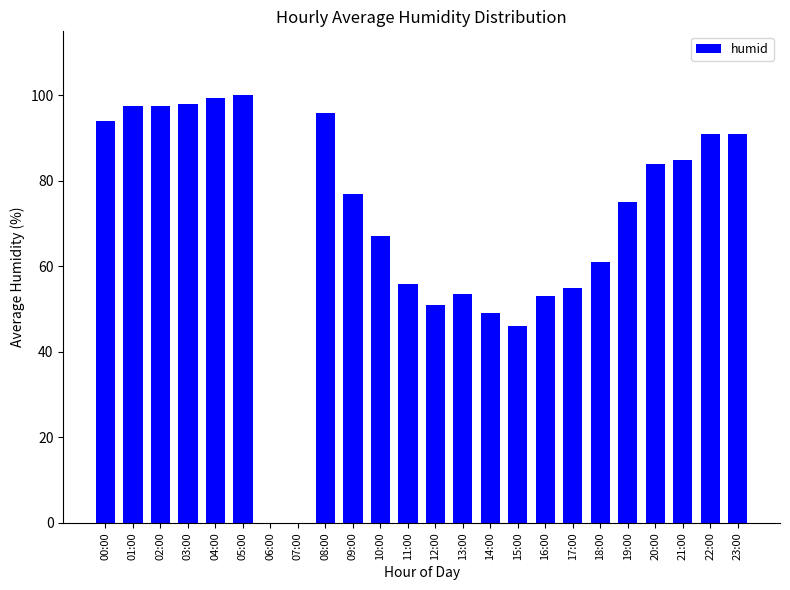

Between 20:00 and 04:00, which is larger?

04:00